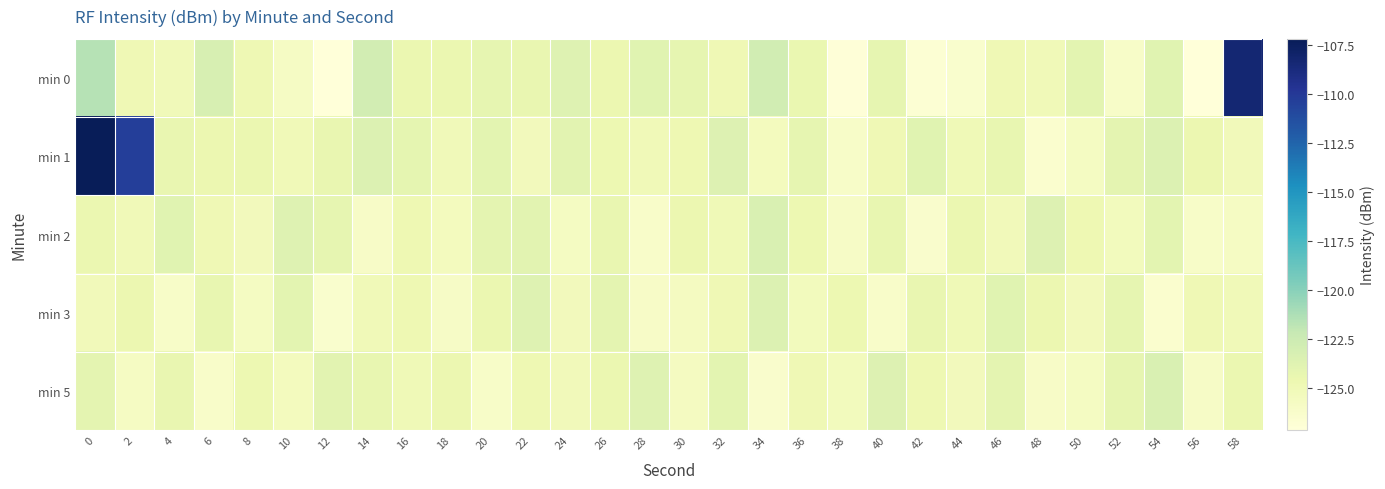

Reading left to right, extract all data points from this chart.

min 0: 0=-121.6	2=-124.9	4=-125.2	6=-123.2	8=-124.8	10=-125.9	12=-127.1	14=-122.9	16=-124.5	18=-124.5	20=-124.2	22=-124.4	24=-123.7	26=-124.6	28=-123.8	30=-124.2	32=-124.9	34=-122.8	36=-124.5	38=-127.0	40=-124.2	42=-126.8	44=-126.4	46=-125.0	48=-125.1	50=-124.0	52=-126.1	54=-123.8	56=-127.1	58=-108.3
min 1: 0=-107.2	2=-110.3	4=-124.4	6=-124.6	8=-124.6	10=-125.1	12=-124.4	14=-123.6	16=-124.1	18=-125.2	20=-124.0	22=-125.3	24=-123.9	26=-124.7	28=-125.1	30=-124.8	32=-123.6	34=-125.5	36=-124.2	38=-126.1	40=-124.9	42=-123.8	44=-125.0	46=-124.3	48=-126.5	50=-125.7	52=-124.1	54=-123.5	56=-124.6	58=-125.2
min 2: 0=-124.5	2=-125.1	4=-123.8	6=-124.9	8=-125.3	10=-123.7	12=-124.2	14=-126.0	16=-124.8	18=-125.5	20=-124.1	22=-123.9	24=-125.7	26=-124.4	28=-126.2	30=-124.6	32=-125.0	34=-123.4	36=-124.7	38=-125.9	40=-124.3	42=-126.3	44=-124.5	46=-125.2	48=-123.6	50=-124.8	52=-125.4	54=-124.0	56=-126.1	58=-125.8
min 3: 0=-125.2	2=-124.6	4=-126.1	6=-124.3	8=-125.7	10=-124.0	12=-126.4	14=-125.1	16=-124.8	18=-125.9	20=-124.5	22=-123.7	24=-125.3	26=-124.1	28=-126.0	30=-125.6	32=-124.9	34=-123.5	36=-125.4	38=-124.7	40=-126.2	42=-124.4	44=-125.0	46=-123.8	48=-124.6	50=-125.3	52=-124.2	54=-126.5	56=-124.9	58=-125.1
min 5: 0=-124.1	2=-125.8	4=-124.4	6=-126.2	8=-124.7	10=-125.5	12=-123.9	14=-124.3	16=-125.0	18=-124.6	20=-126.1	22=-124.8	24=-125.2	26=-124.5	28=-123.7	30=-125.6	32=-124.0	34=-126.3	36=-124.9	38=-125.4	40=-123.6	42=-124.8	44=-125.3	46=-124.1	48=-126.0	50=-125.7	52=-124.2	54=-123.4	56=-125.9	58=-124.5